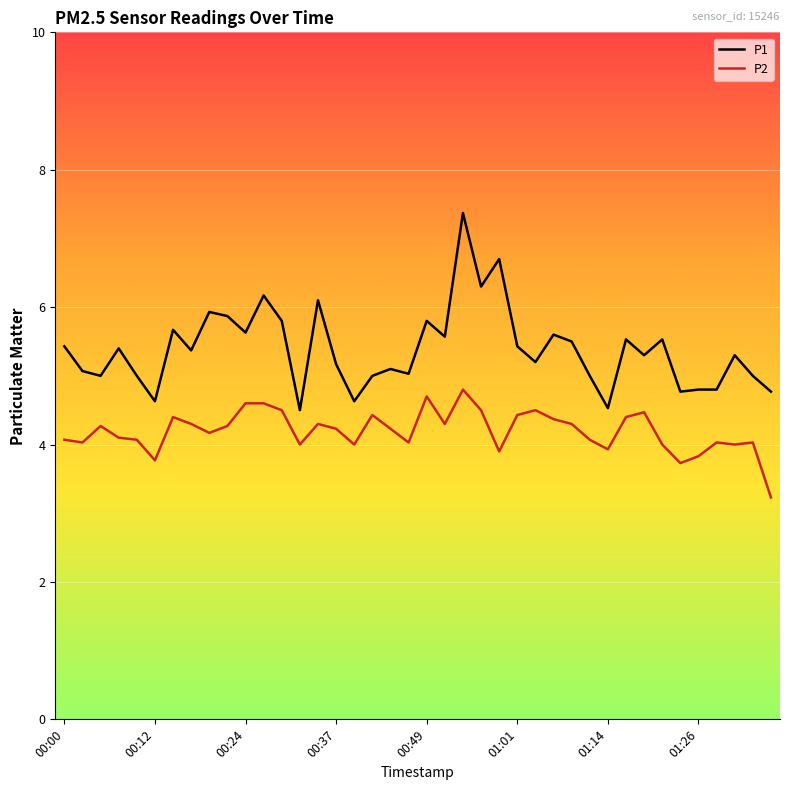

What is the minimum value for P2?

3.2